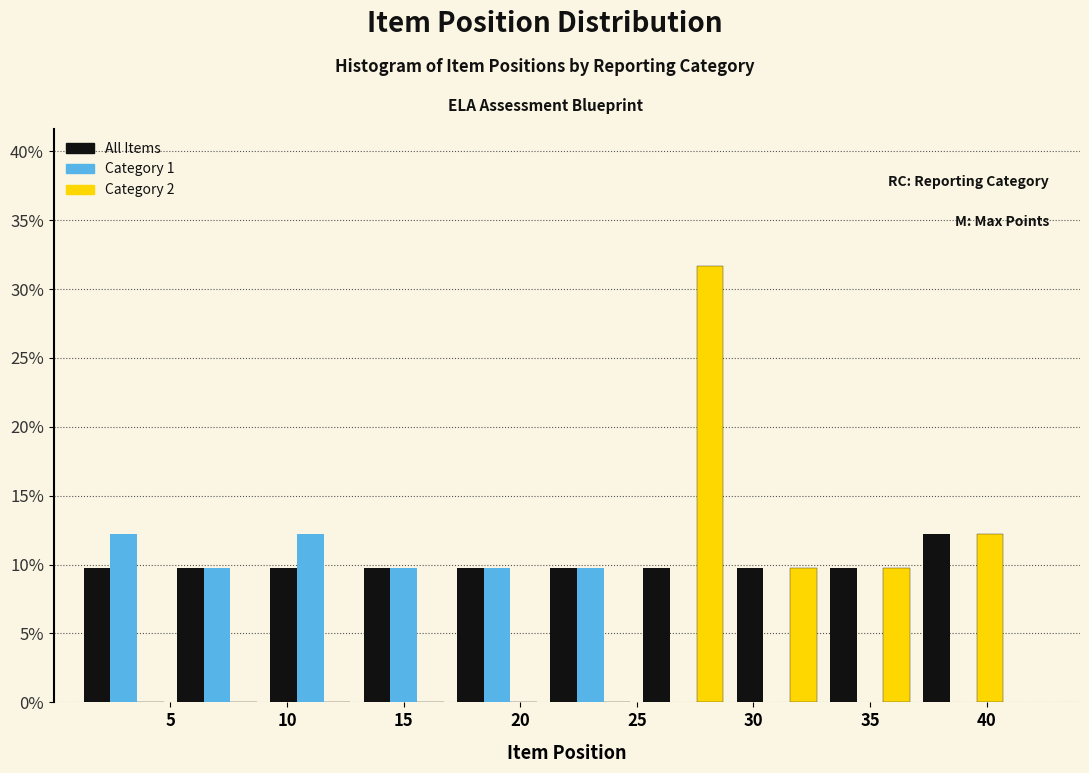

Reading left to right, transcribe this chart: for each range on the x-axis, give the height of each series' bar. The values are not printed on the chart, so give them approximately, as read against the axis.

1 to 5: All Items=10.0	Category 1=12.0	Category 2=0
5 to 9: All Items=10.0	Category 1=10.0	Category 2=0
9 to 13: All Items=10.0	Category 1=12.0	Category 2=0
13 to 17: All Items=10.0	Category 1=10.0	Category 2=0
17 to 21: All Items=10.0	Category 1=10.0	Category 2=0
21 to 25: All Items=10.0	Category 1=10.0	Category 2=0
25 to 29: All Items=10.0	Category 1=0	Category 2=31.5
29 to 33: All Items=10.0	Category 1=0	Category 2=10.0
33 to 37: All Items=10.0	Category 1=0	Category 2=10.0
37 to 41: All Items=12.0	Category 1=0	Category 2=12.0